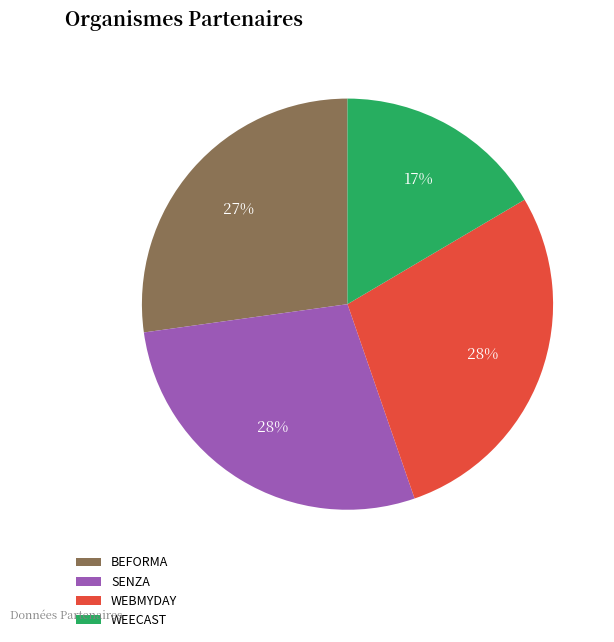

To the nearest percent, what is the average slice percentage?

25%